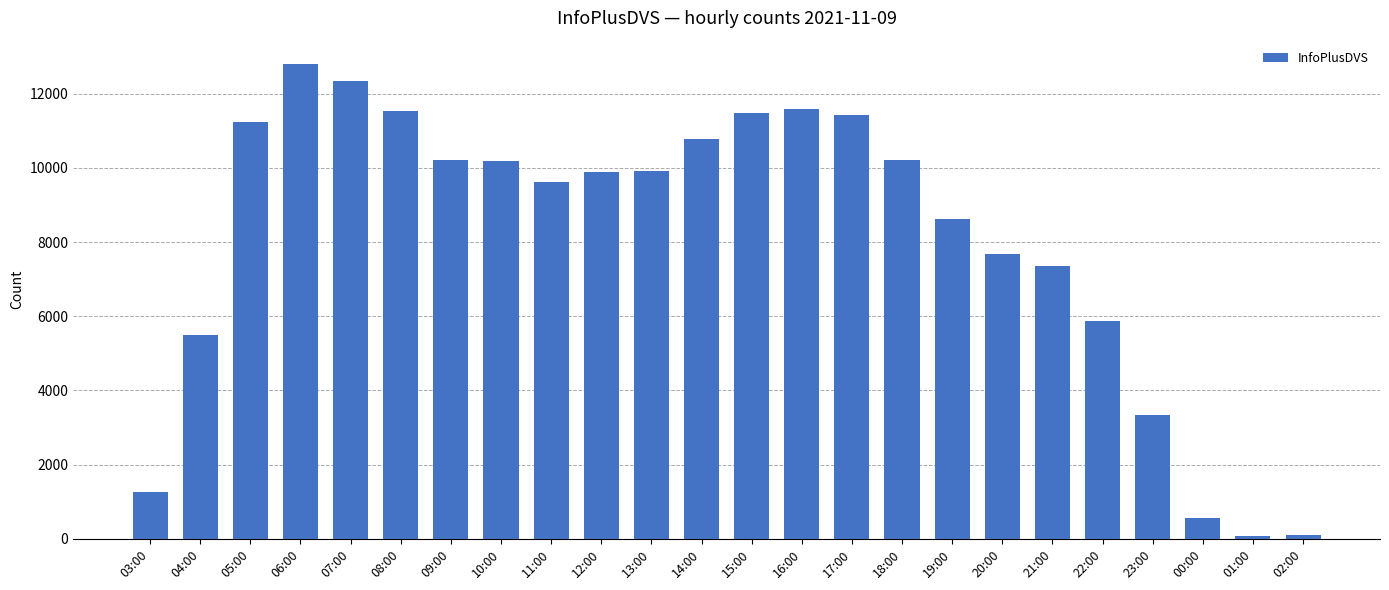

What is the sum of all values?

193494